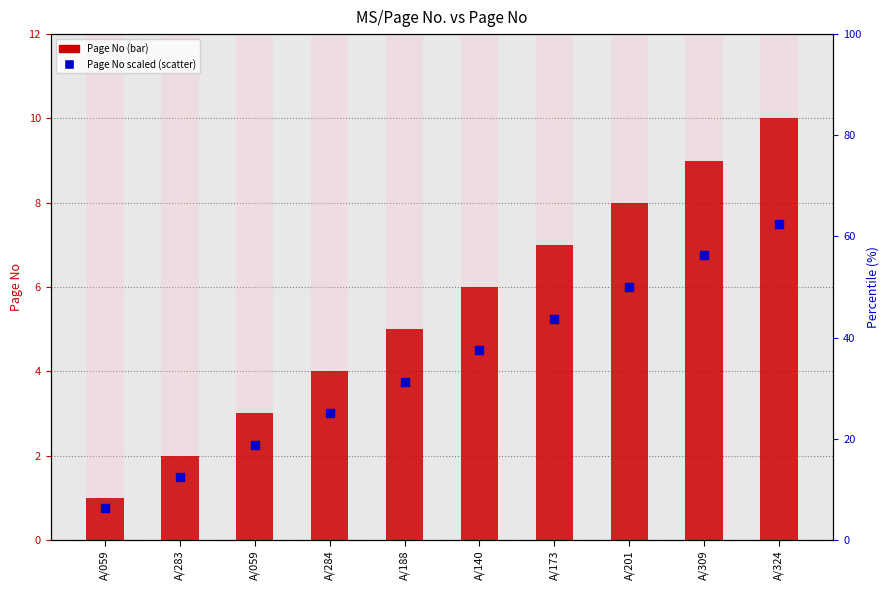

Which series has the widest spread of Y values?

Page No